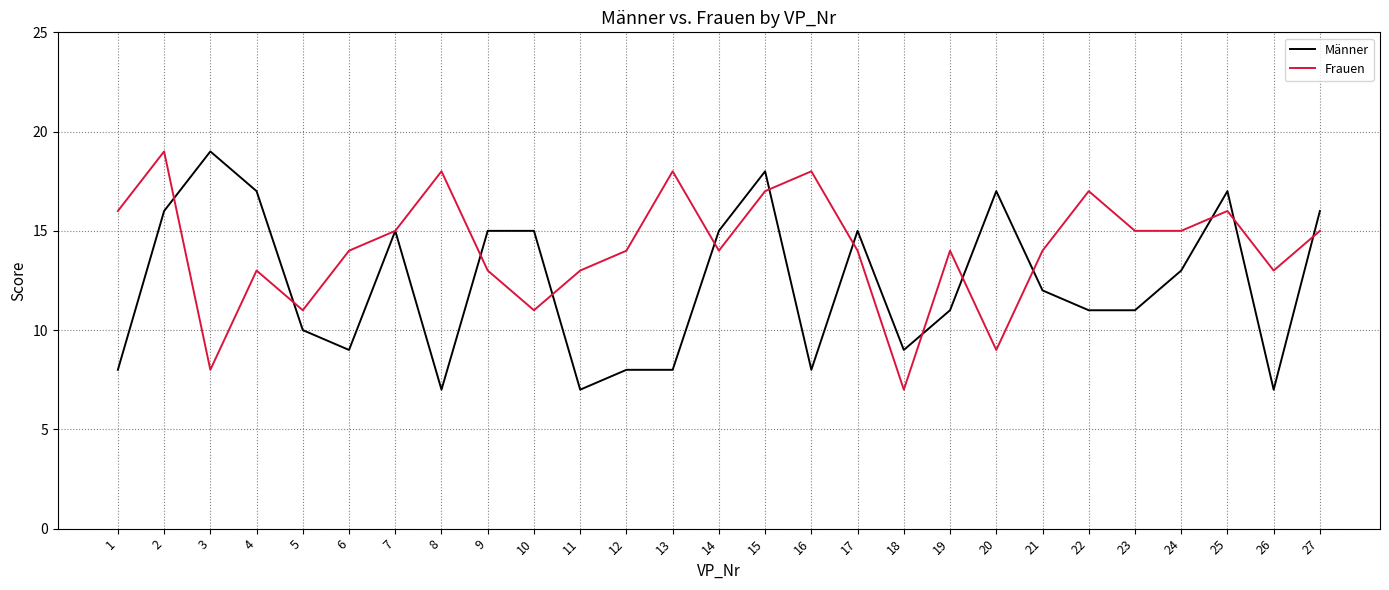

Does the chart display data point markers on the line(s)?

No